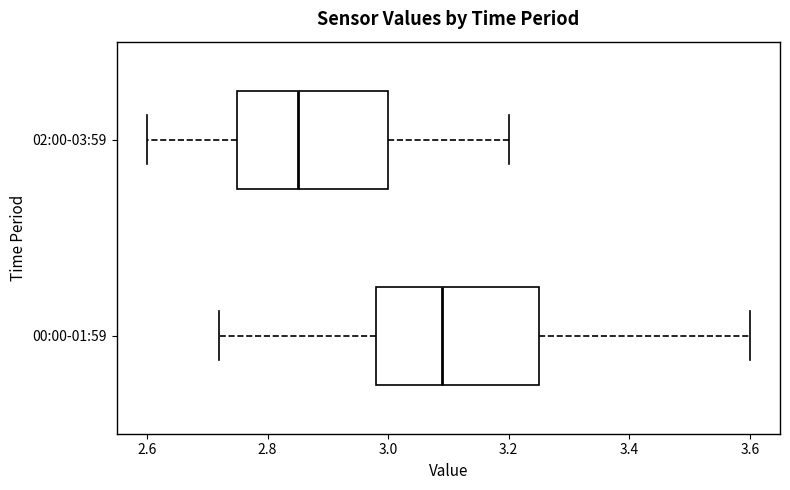

Where does the left whisker of the box for 00:00-01:59 end on the x-axis? The values are not printed on the chart, so give them approximately, as read against the axis.

2.72